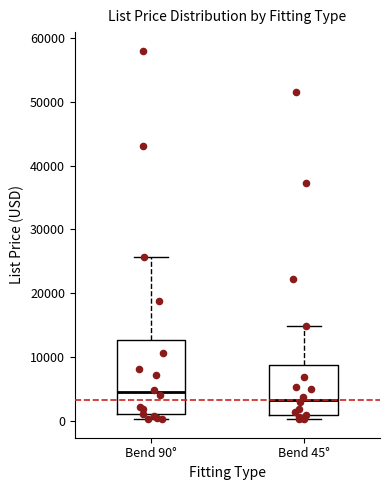

Reading left to right, transcribe this box plot: for each box, give where its median line is, the range the box spans, and where its two whiskers end, as read against the y-axis. The values are not printed on the chart, so give them approximately, as read against the axis.

Bend 90°: median 4000, box 1000 to 13000, whiskers 0 to 26000
Bend 45°: median 3000, box 1000 to 9000, whiskers 0 to 15000